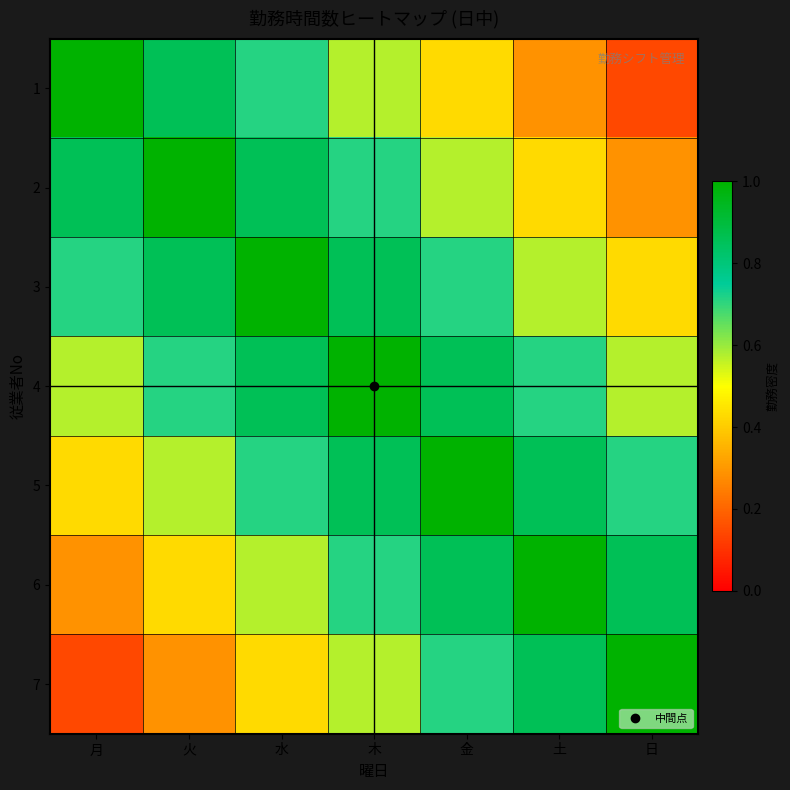

What is the difference between the highest and lowest values at 土?

0.7